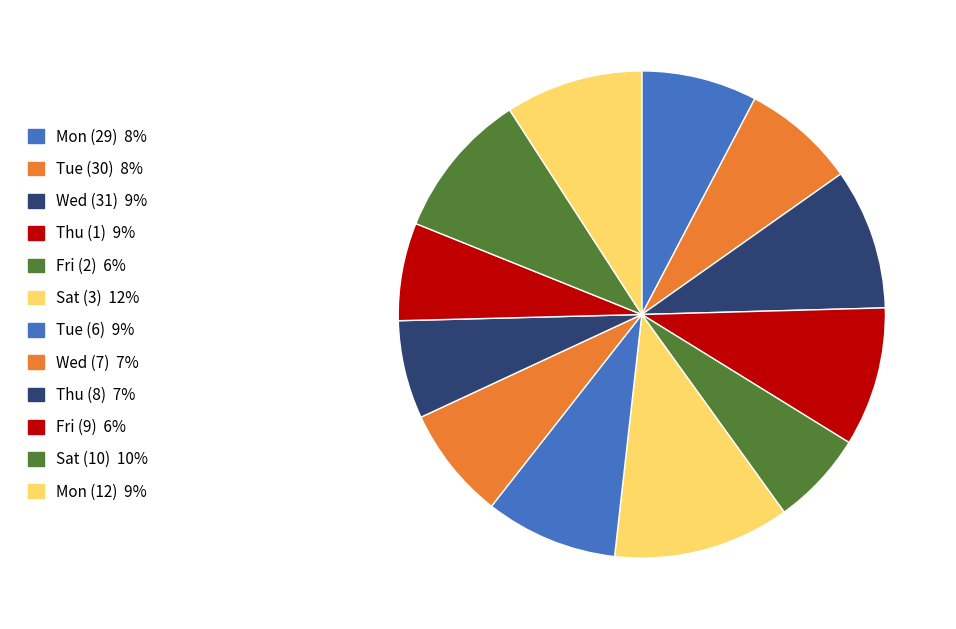

What is the total percentage of Tue (6) and Fri (2)?

15.1%